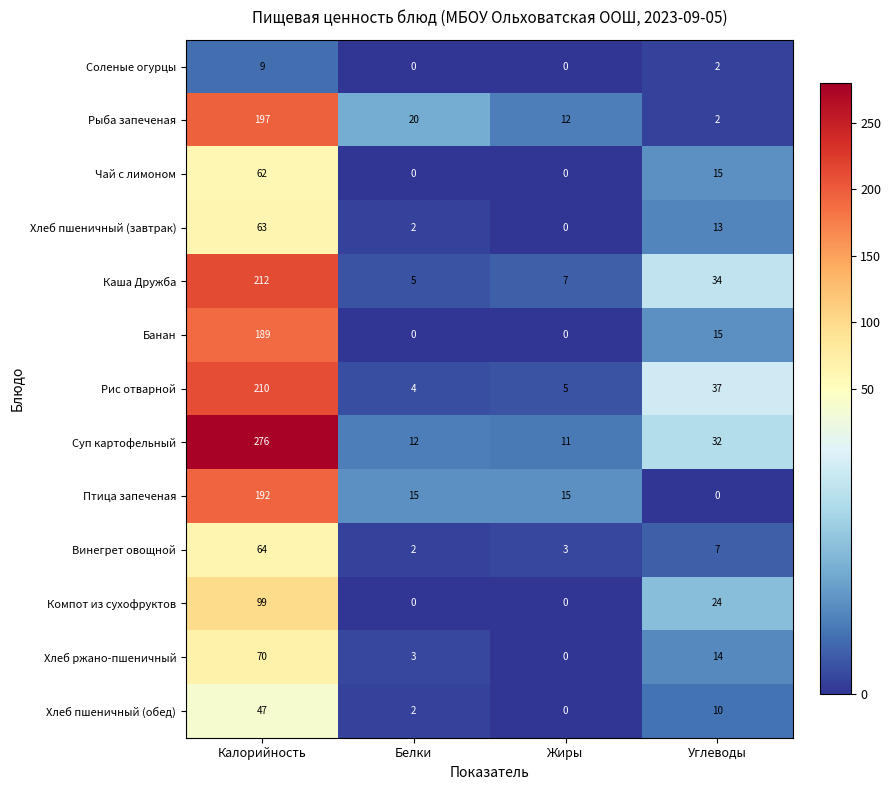

True or false: Банан has a value of -75 at Белки.

False